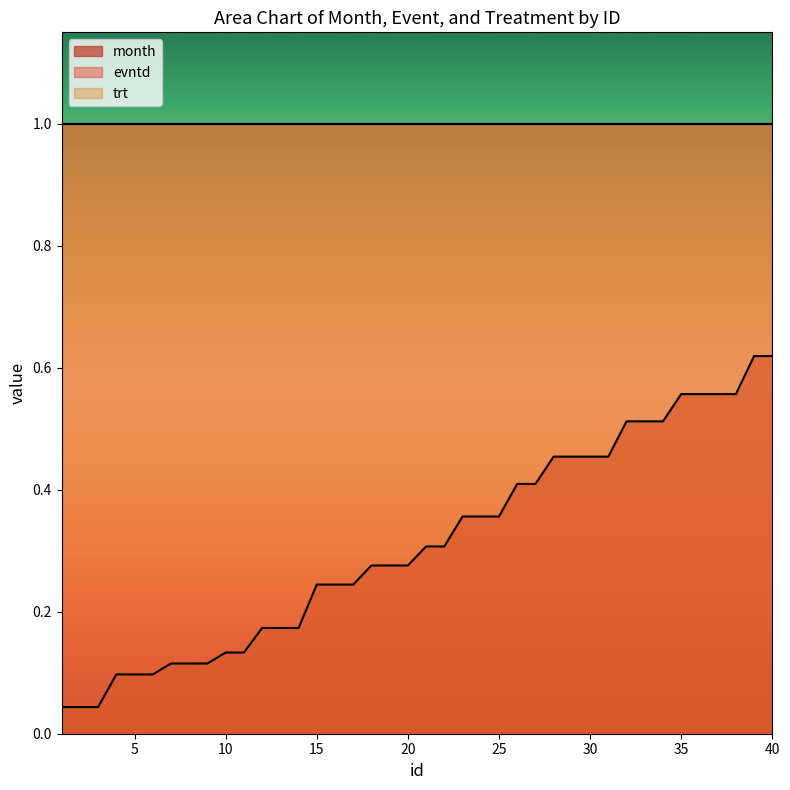

List the labels in order of trt value, largest first.

1, 2, 3, 4, 5, 6, 7, 8, 9, 10, 11, 12, 13, 14, 15, 16, 17, 18, 19, 20, 21, 22, 23, 24, 25, 26, 27, 28, 29, 30, 31, 32, 33, 34, 35, 36, 37, 38, 39, 40